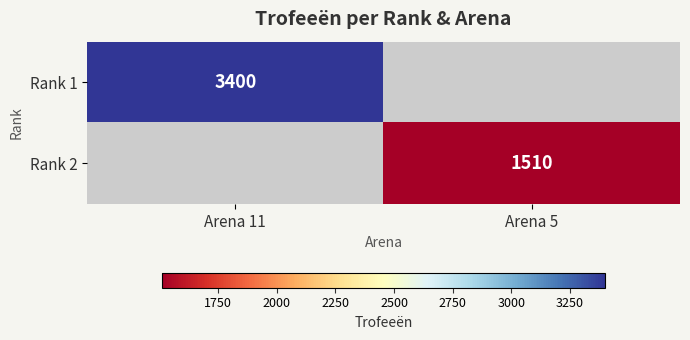

Is the value of Rank 1 at Arena 11 greater than the value of Rank 2 at Arena 5?

Yes